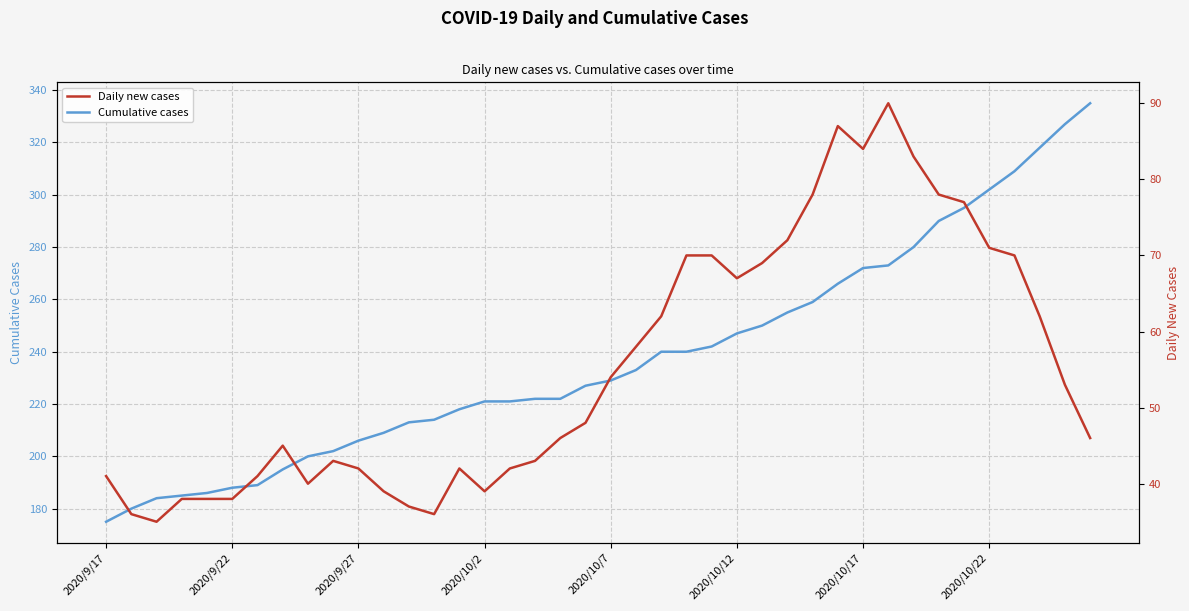

List the series in order of their peak value, lowest first.

Daily new cases, Cumulative cases